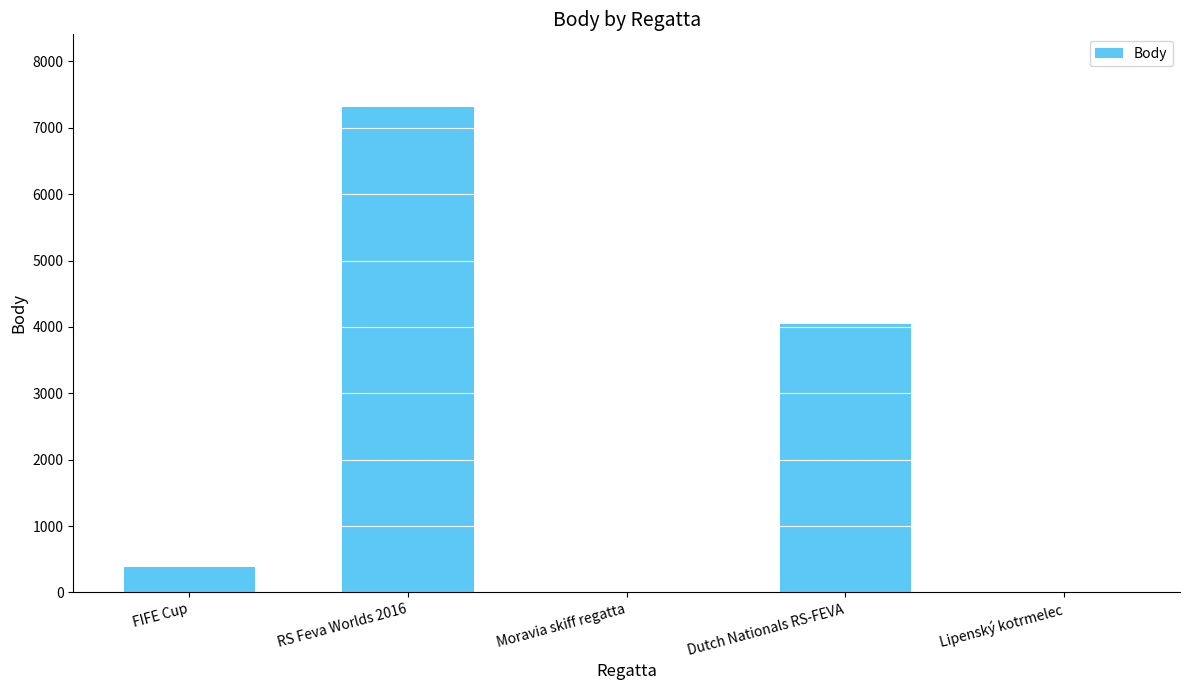

What is the sum of the values at FIFE Cup and Lipenský kotrmelec?

386